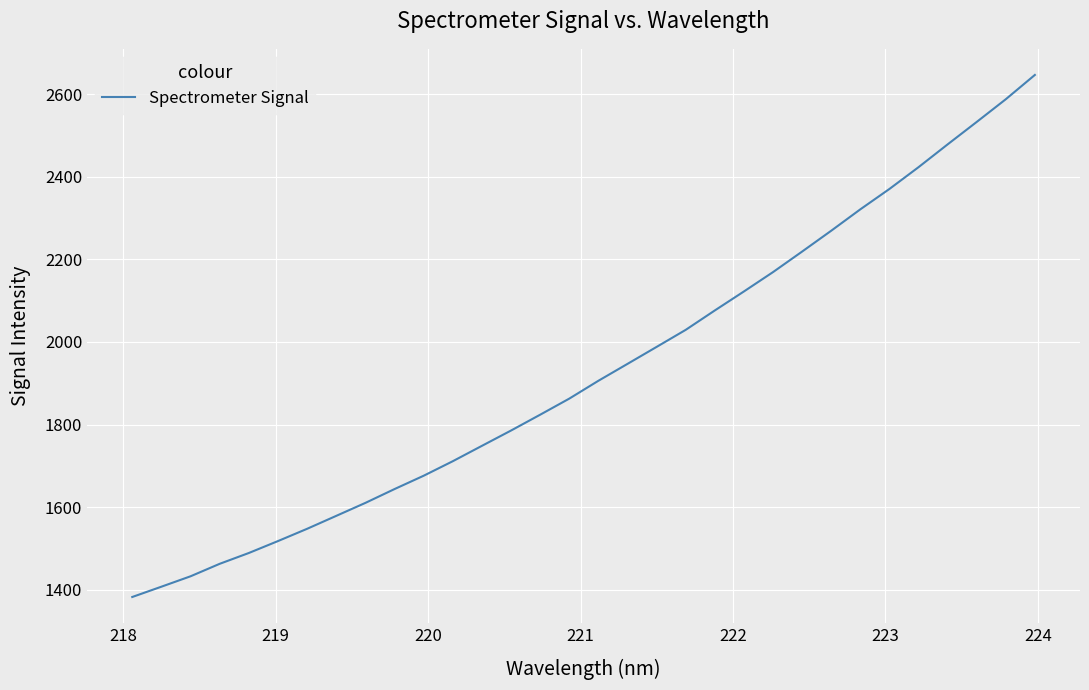

What is the difference between the second highest and second lowest values?

1180.5